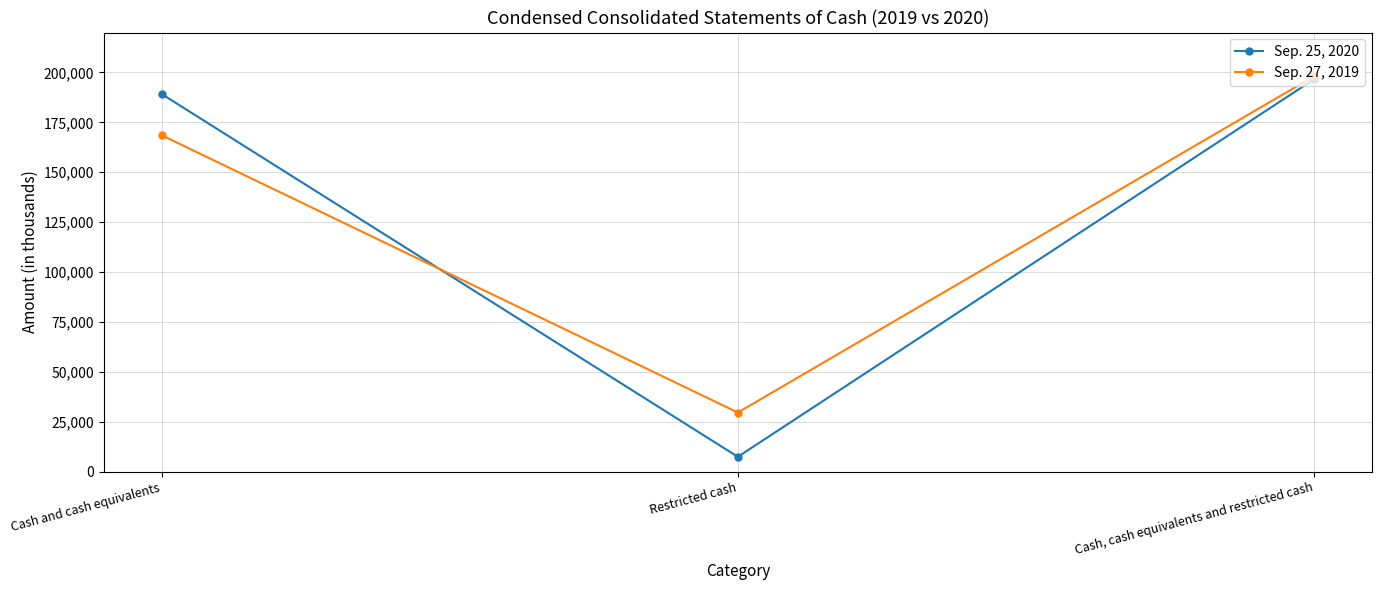

Is it true that Sep. 27, 2019 equals 234179 at Cash and cash equivalents?

False